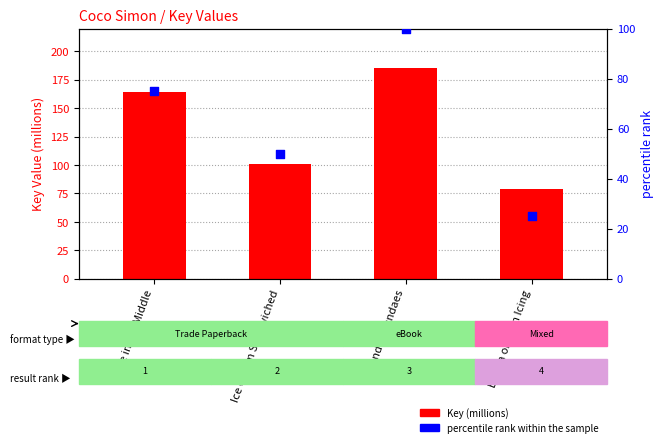

Which series contains the lowest Y value?

percentile rank within the sample